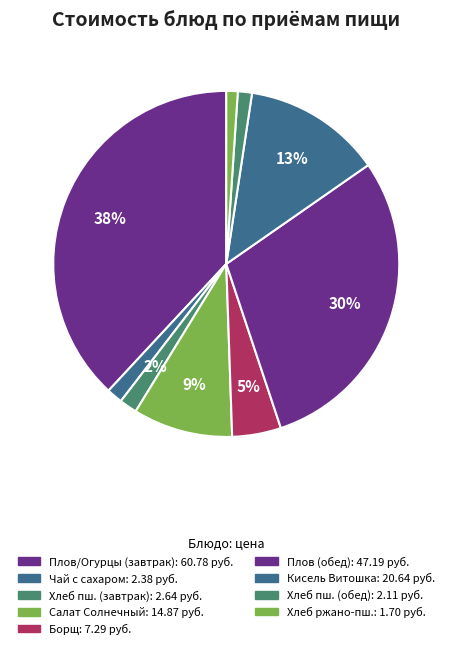

How many segments does this pie chart have?

9